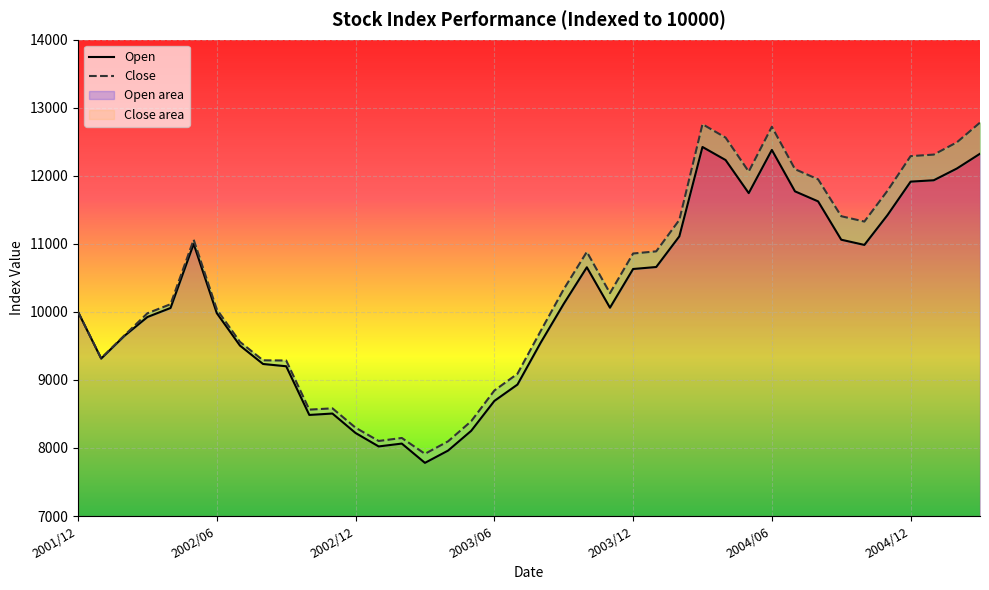

Reading left to right, transcribe all the data shown in this chart.

Open: 2001/12=10000.0	2002/01=9314.5	2002/02=9646.1	2002/03=9924.9	2002/04=10057.5	2002/05=11000.1	2002/06=9982.0	2002/07=9505.6	2002/08=9234.5	2002/09=9201.1	2002/10=8485.6	2002/11=8506.3	2002/12=8220.4	2003/01=8022.7	2003/02=8064.8	2003/03=7781.3	2003/04=7961.5	2003/05=8252.3	2003/06=8691.1	2003/07=8932.0	2003/08=9545.2	2003/09=10118.1	2003/10=10655.5	2003/11=10061.6	2003/12=10630.4	2004/01=10659.7	2004/02=11110.4	2004/03=12423.8	2004/04=12231.6	2004/05=11745.7	2004/06=12380.2	2004/07=11771.7	2004/08=11624.2	2004/09=11060.8	2004/10=10984.4	2004/11=11422.8	2004/12=11914.4	2005/01=11934.5	2005/02=12107.1	2005/03=12324.2
Close: 2001/12=10000.0	2002/01=9318.2	2002/02=9652.7	2002/03=9979.7	2002/04=10113.1	2002/05=11060.9	2002/06=10036.9	2002/07=9559.5	2002/08=9288.2	2002/09=9285.6	2002/10=8563.6	2002/11=8582.7	2002/12=8298.0	2003/01=8102.9	2003/02=8147.0	2003/03=7914.2	2003/04=8097.5	2003/05=8393.4	2003/06=8843.9	2003/07=9090.6	2003/08=9716.5	2003/09=10332.5	2003/10=10881.9	2003/11=10275.6	2003/12=10858.1	2004/01=10889.7	2004/02=11352.0	2004/03=12758.5	2004/04=12561.2	2004/05=12062.2	2004/06=12721.0	2004/07=12097.5	2004/08=11948.1	2004/09=11406.3	2004/10=11327.6	2004/11=11780.8	2004/12=12289.2	2005/01=12311.7	2005/02=12492.1	2005/03=12781.9